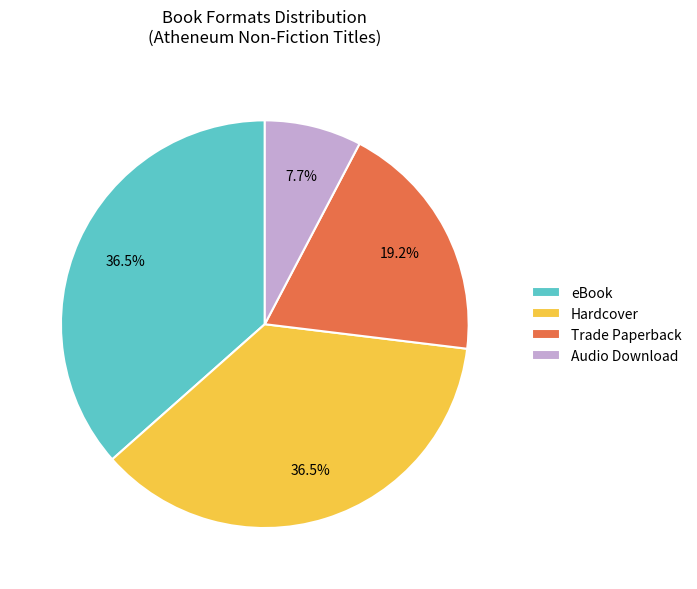

How many slices are in this pie chart?

4